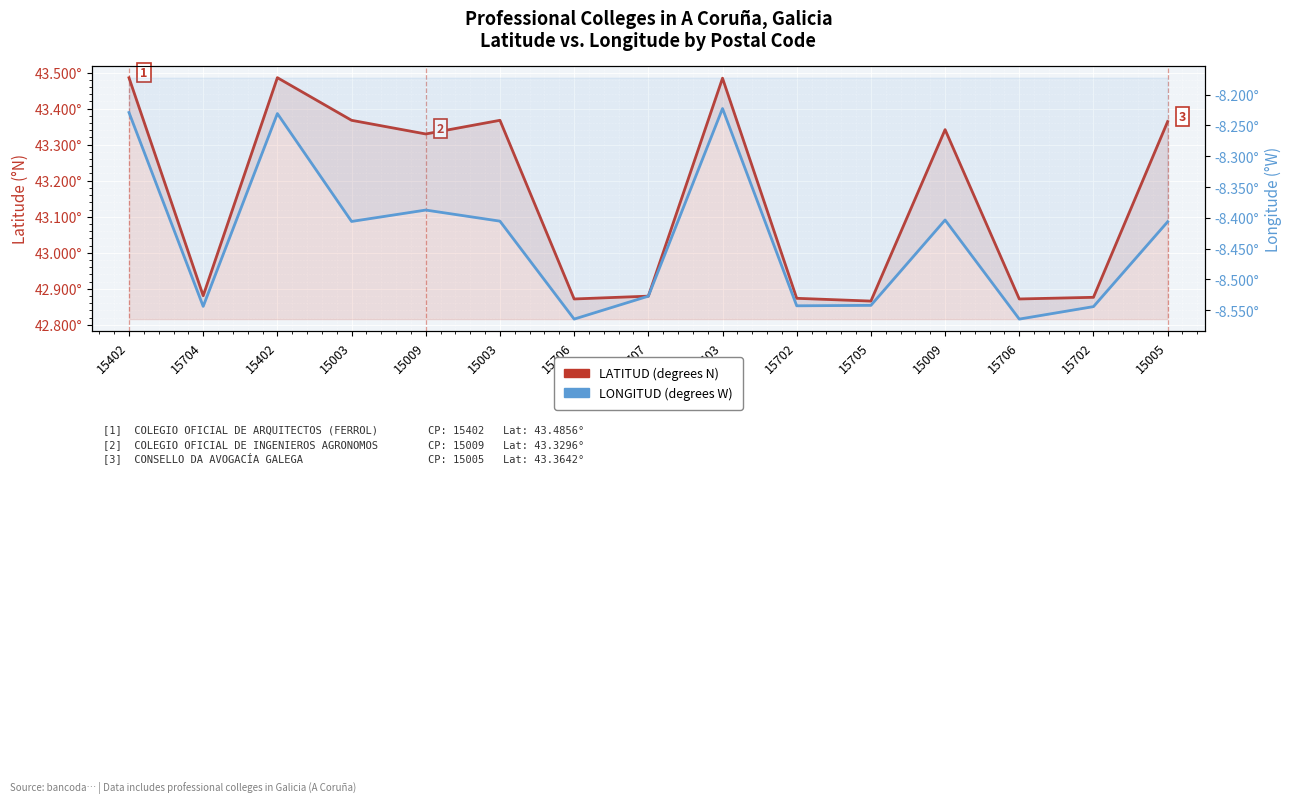

Is it true that LONGITUD (degrees W) equals -3.4 at 15702?

False